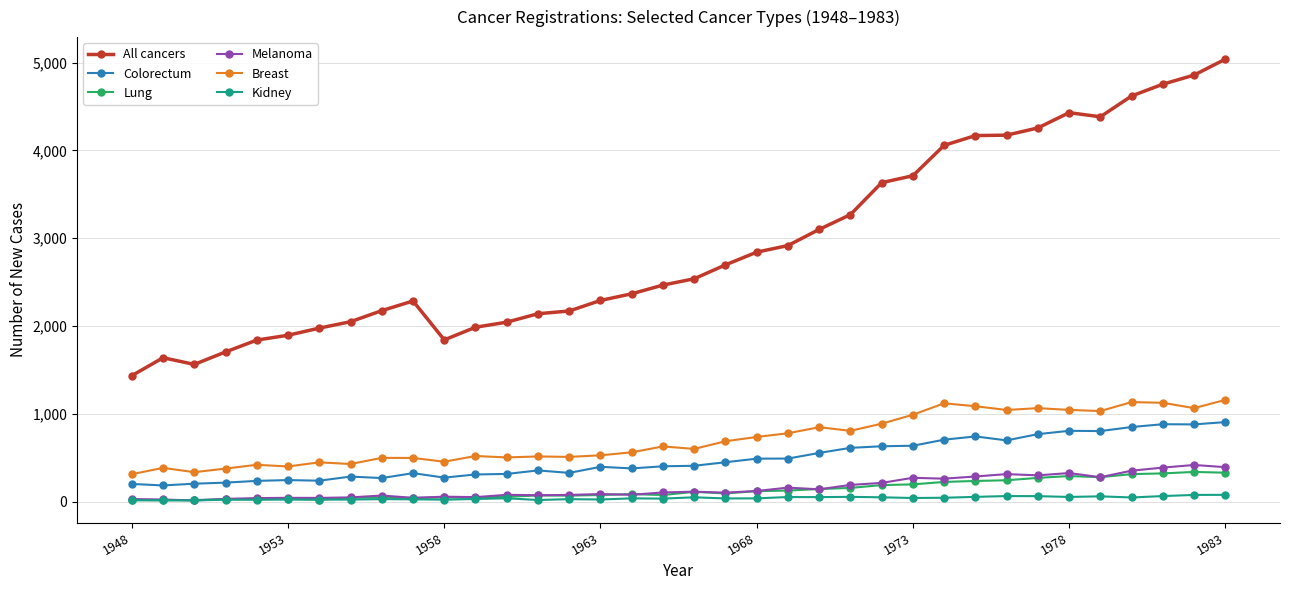

Which series has the largest total across all categories?

All cancers